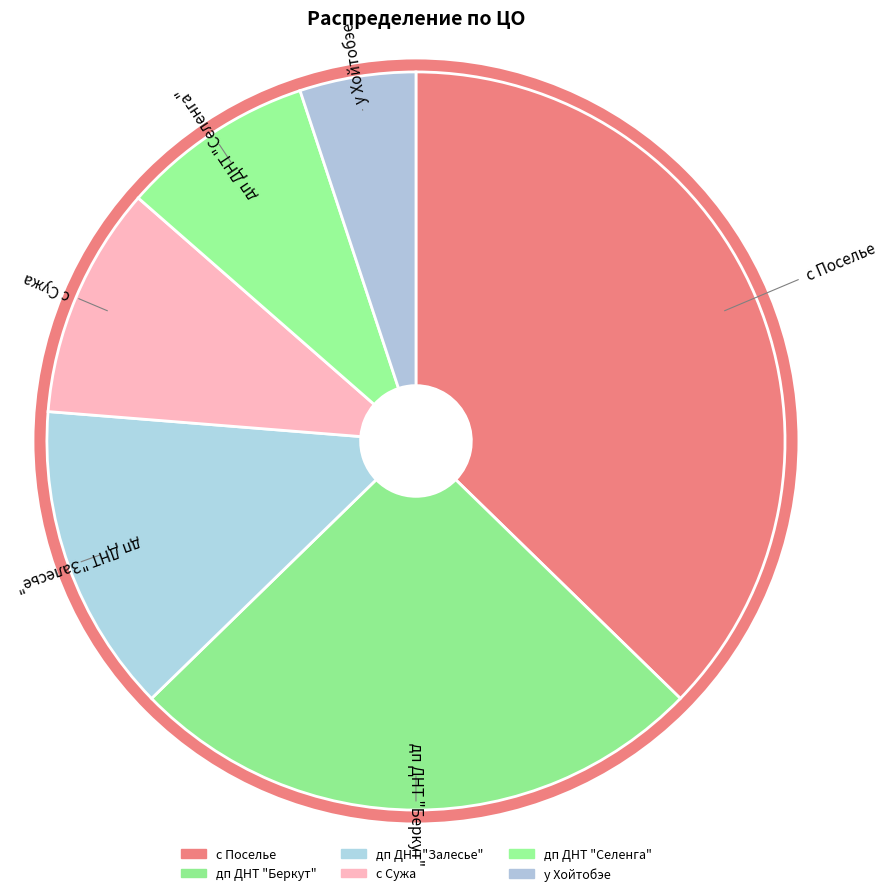

What is the change in value from дп ДНТ "Залесье" to у Хойтобэе?

-5